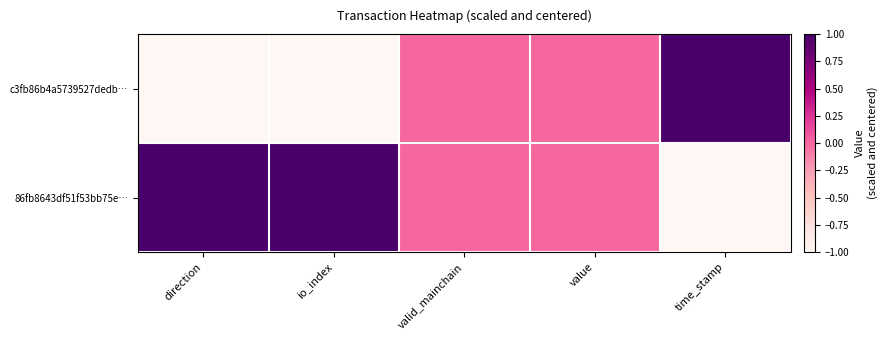

Which series has the largest total across all categories?

86fb8643df51f53bb75e…